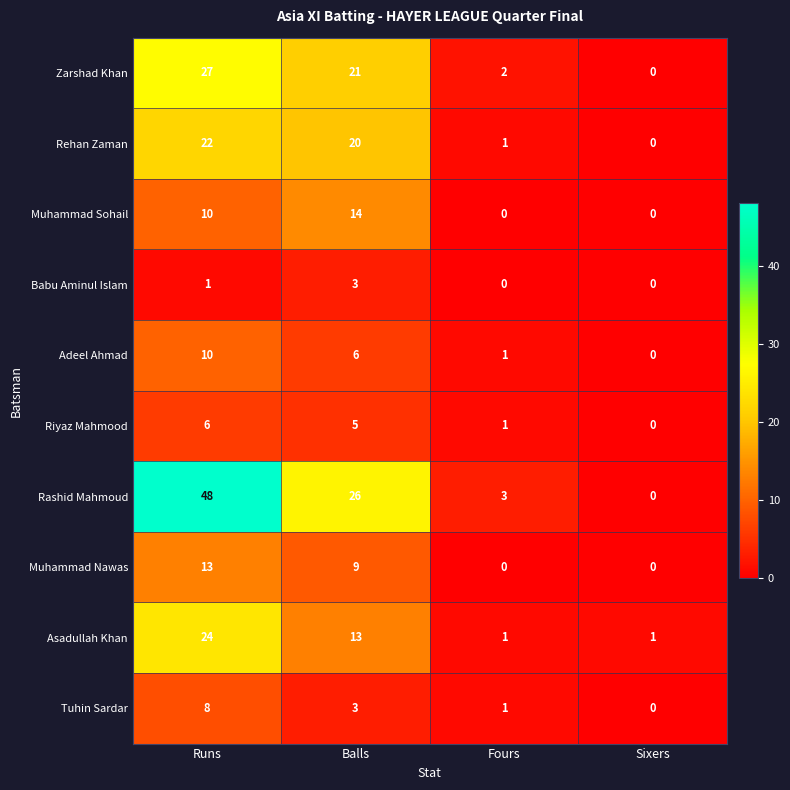

What is the maximum value shown in the chart?

48